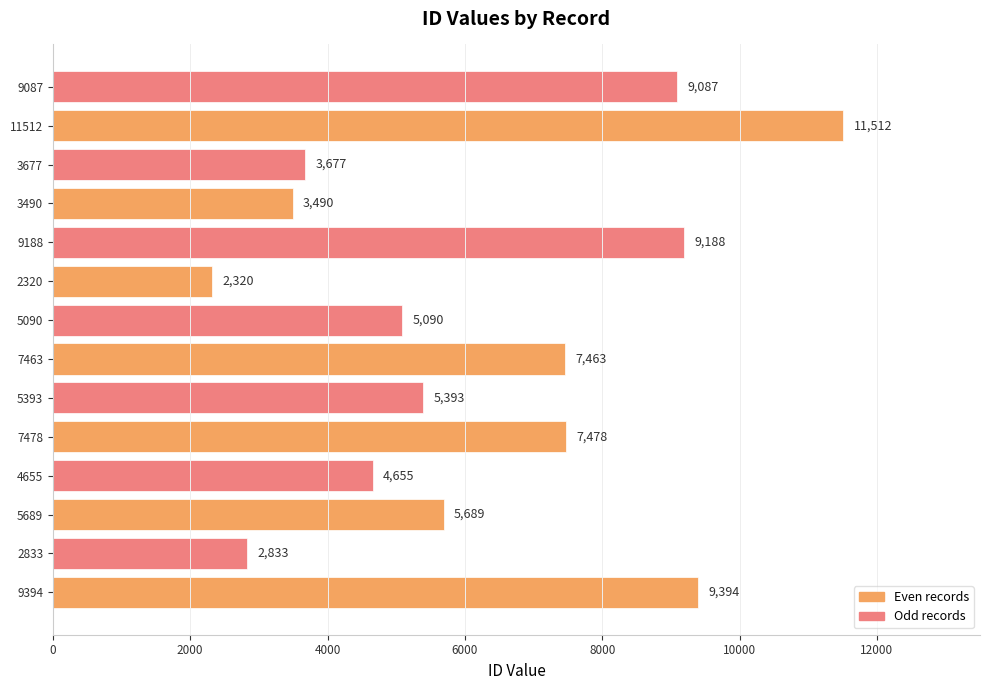

The chart shows a value of 9394 at 9394. True or false?

True